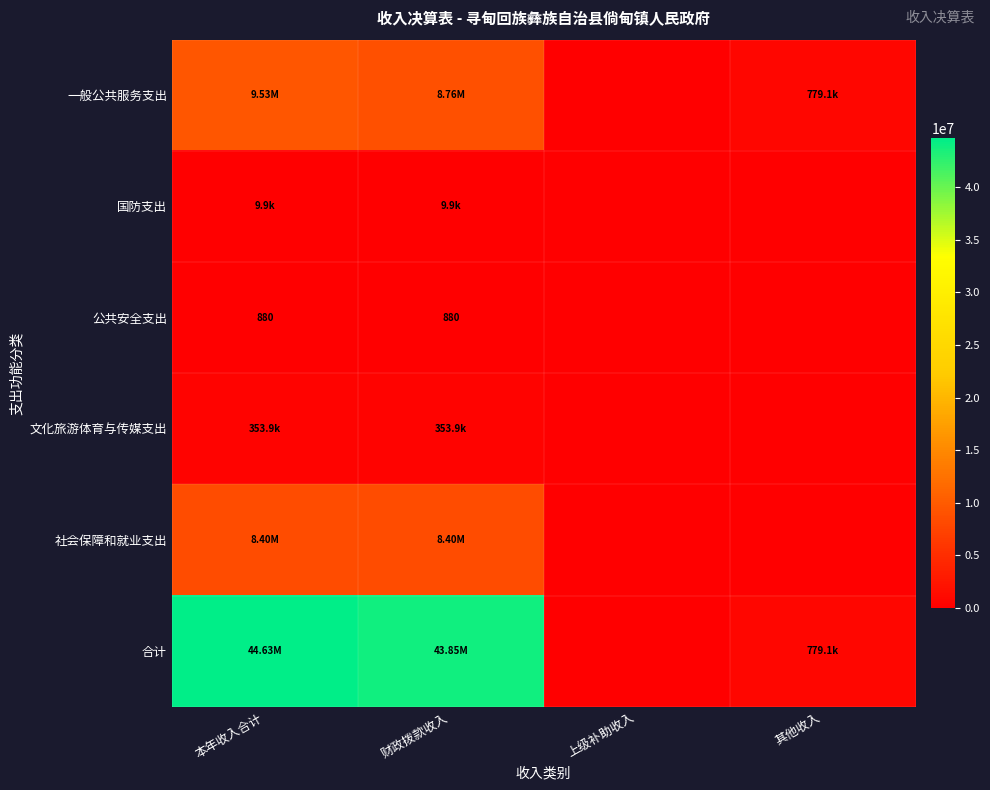

At how many categories does at least one series exceed 8810764?

2